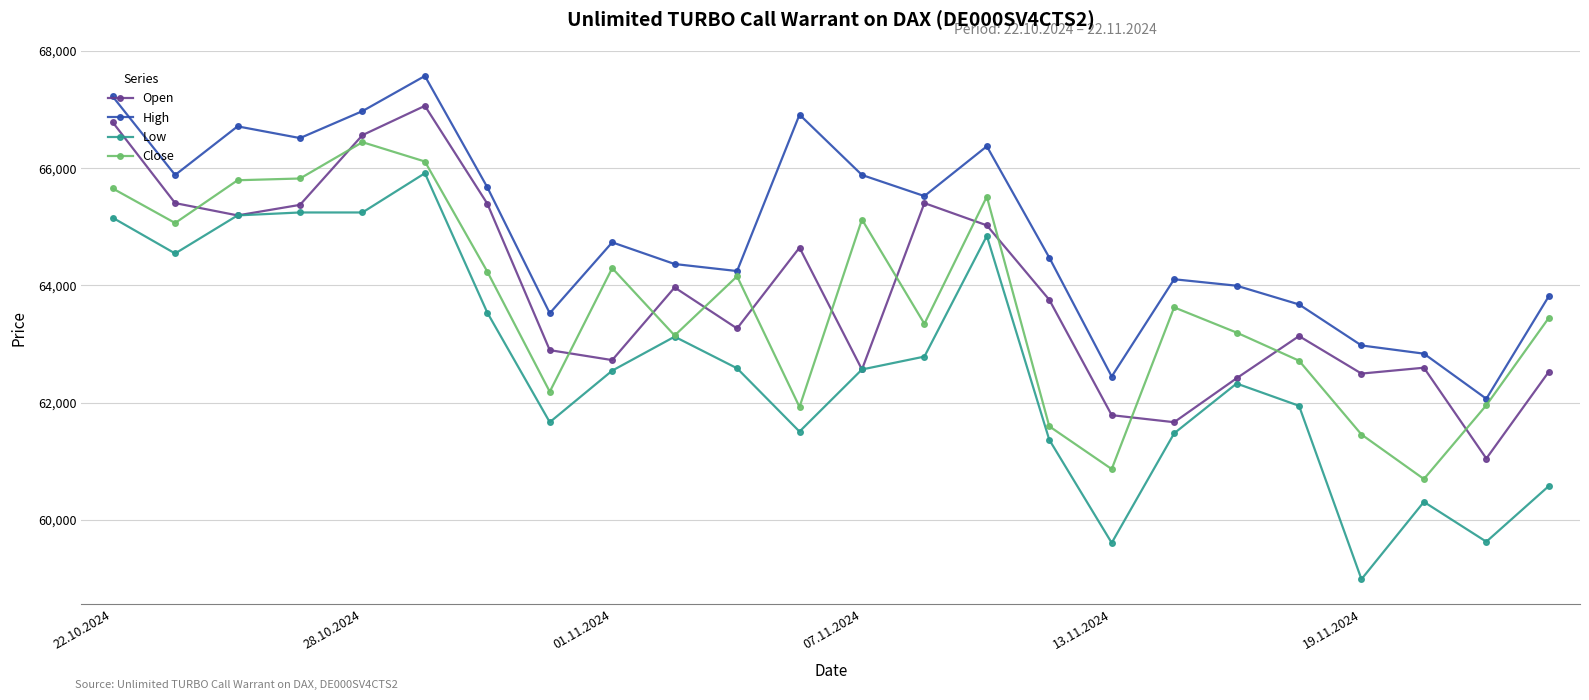

Count the number of data series in this chart.

4